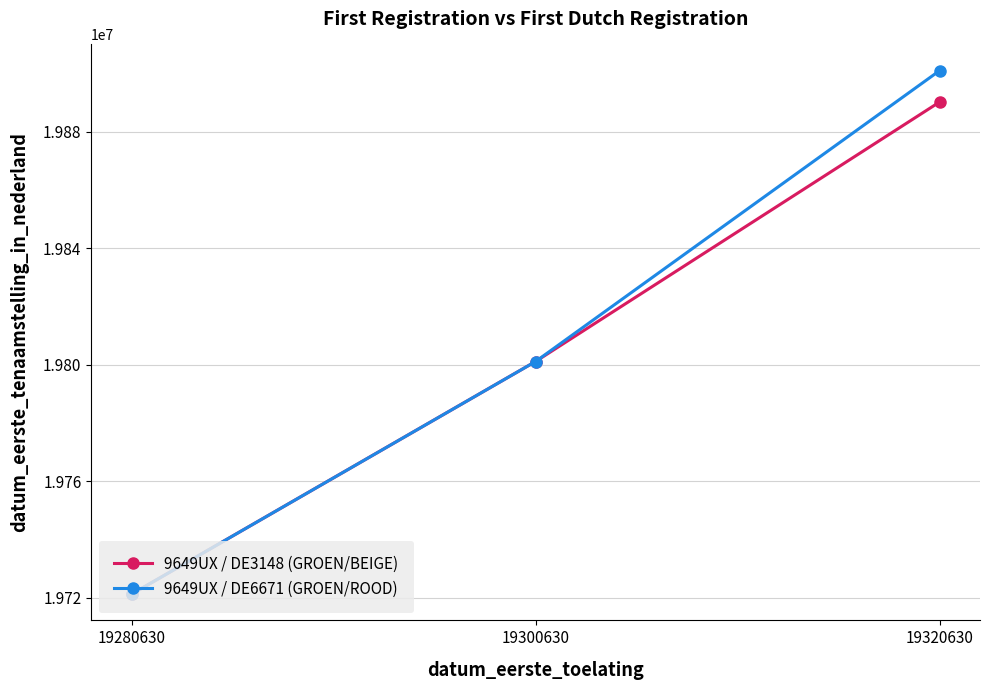

How many lines are shown in the chart?

2